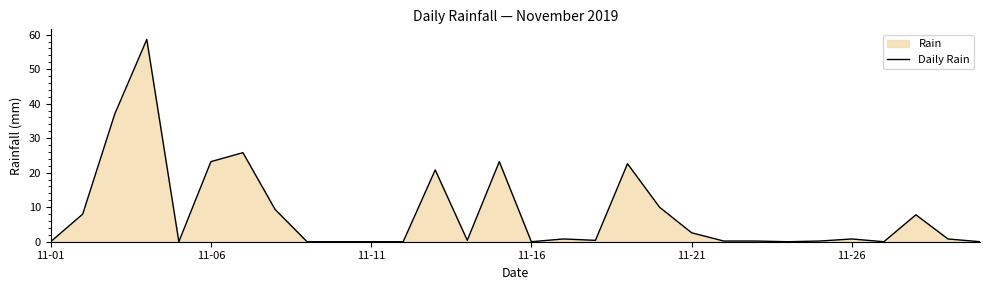

The chart shows a value of 37.0 at 29. True or false?

False